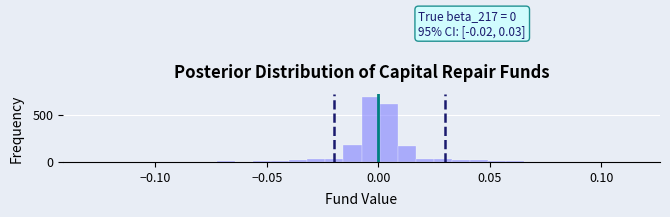

Read against the x-axis, roughly where is the centre of the tallest bar?

-0.005